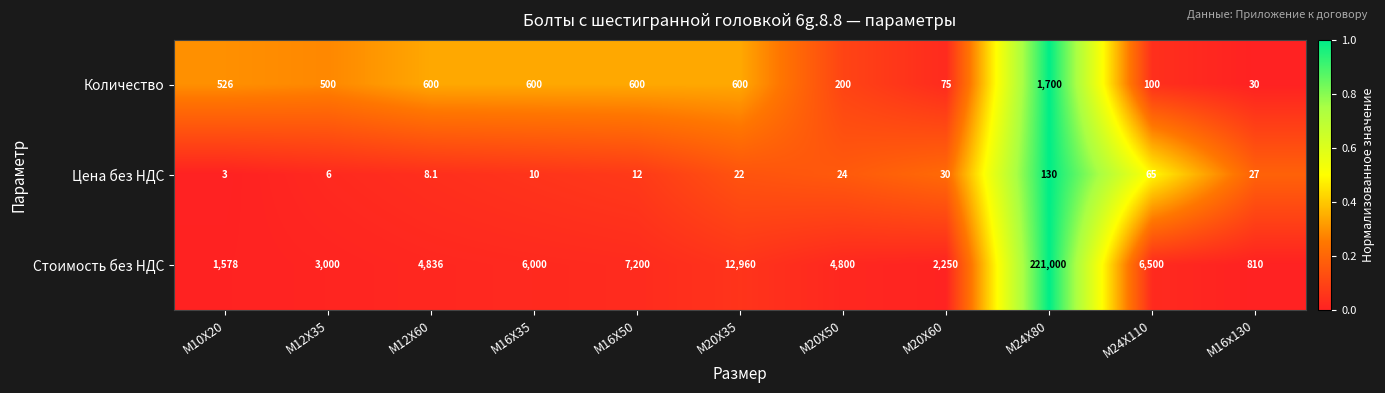

List the series in order of their peak value, lowest first.

Цена без НДС, Количество, Стоимость без НДС